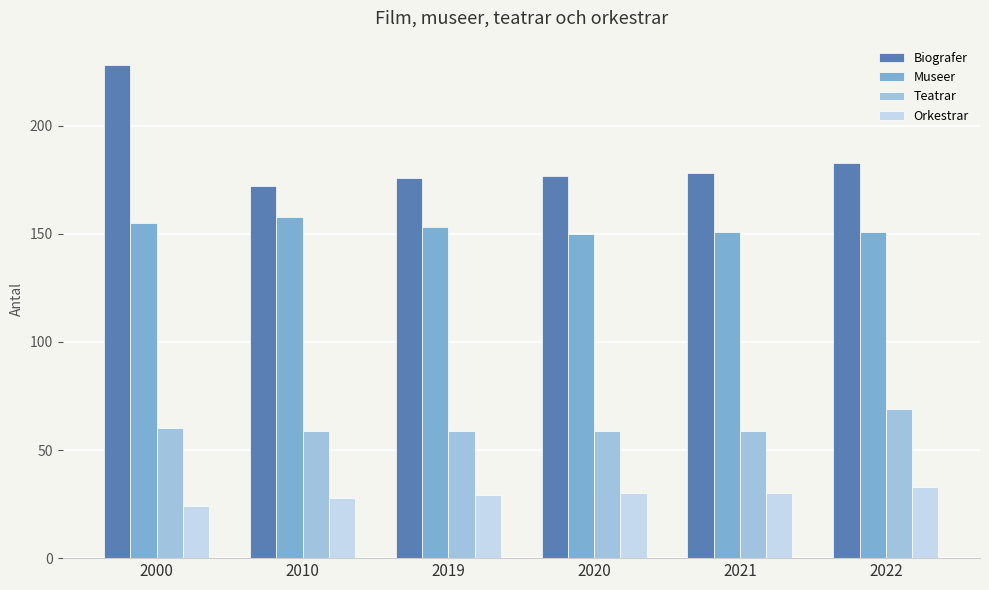

What is the maximum value for Teatrar?

69